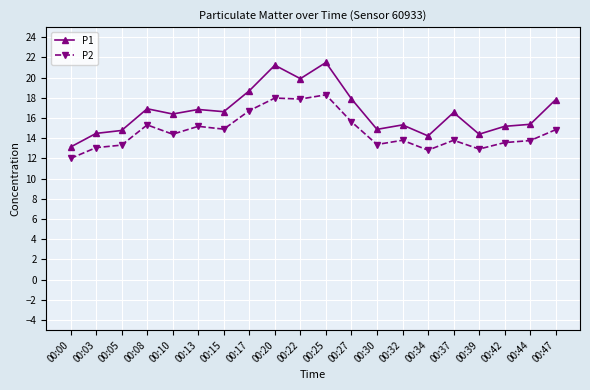

True or false: P1 and P2 intersect in this chart.

False